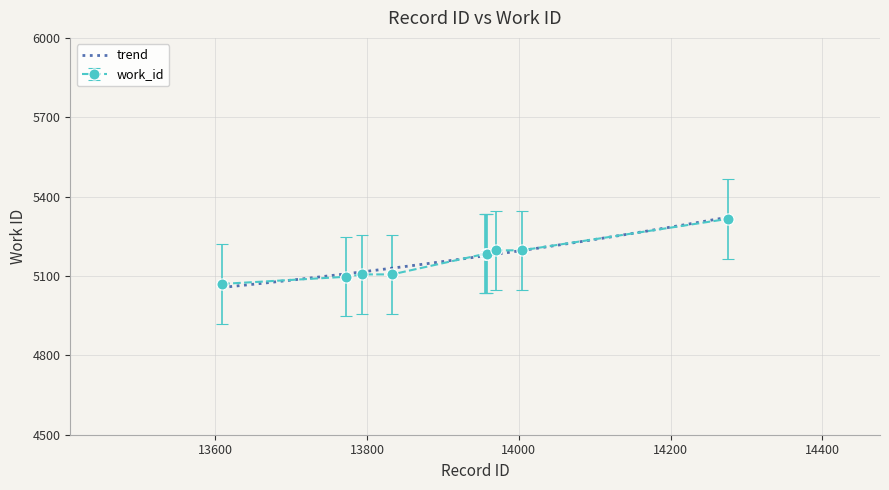

How many data points are less than 5184?

4